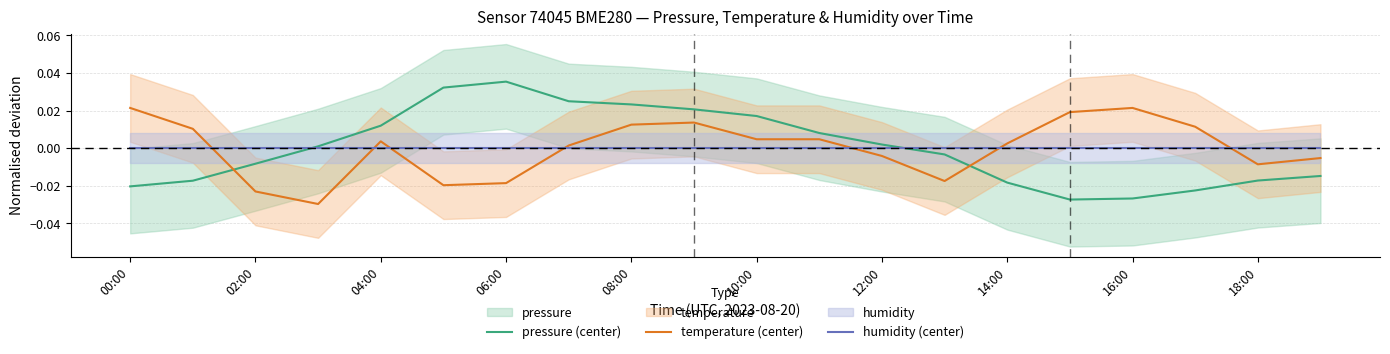

True or false: temperature (center) and humidity (center) intersect in this chart.

True